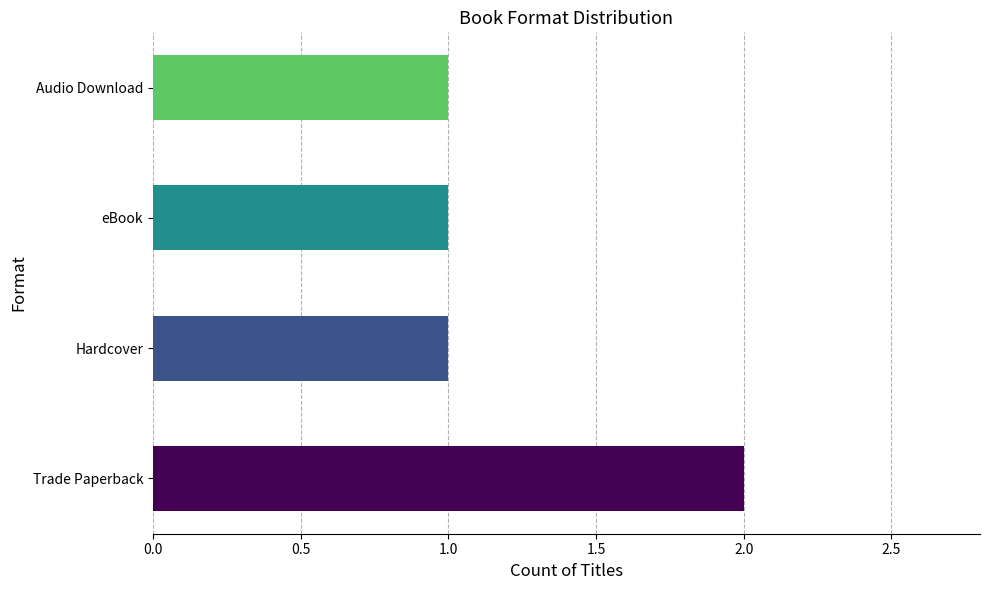

Are the bars grouped side by side (vs. stacked)?

No